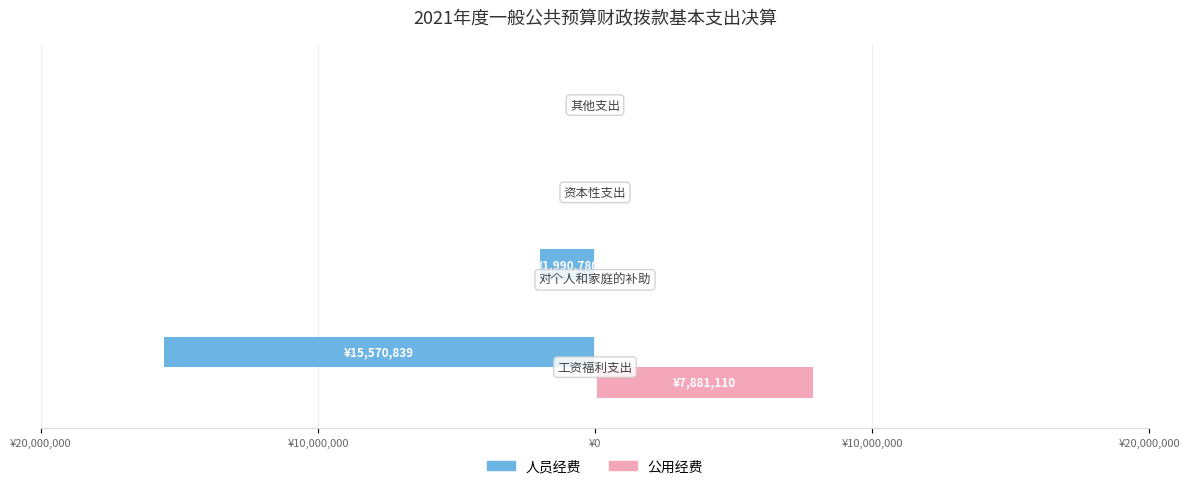

What are all the series names shown in the legend?

人员经费, 公用经费